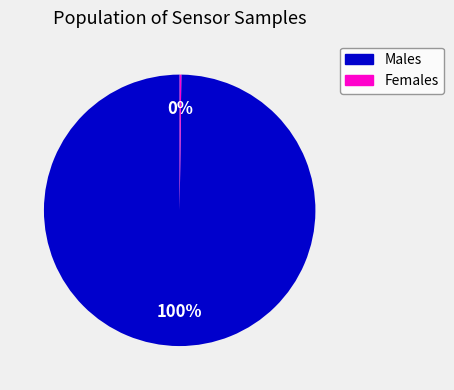

Is there any slice that represents more than half of the pie?

Yes